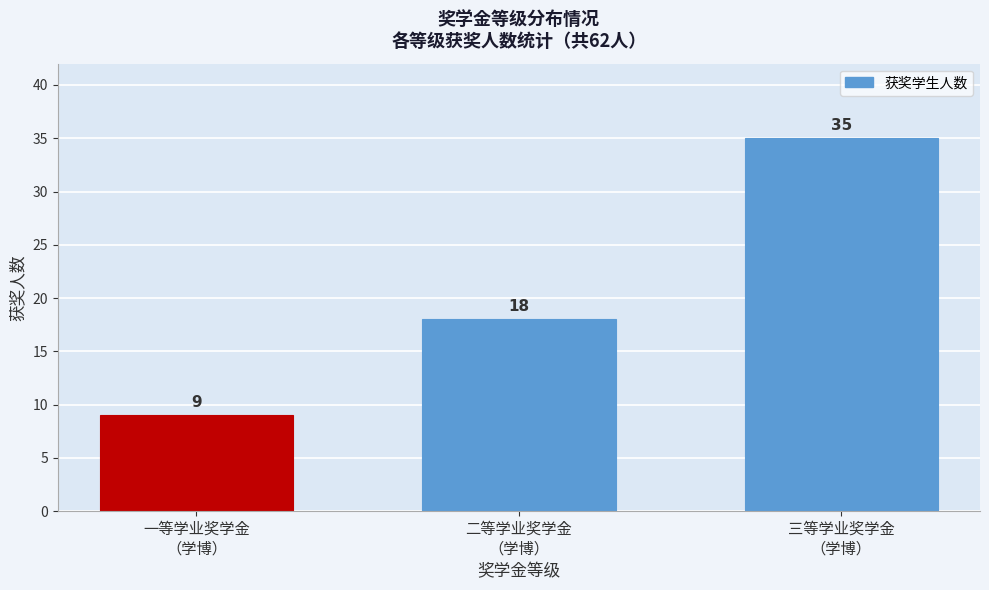

Reading left to right, list all the values displayed in this chart.

9	18	35